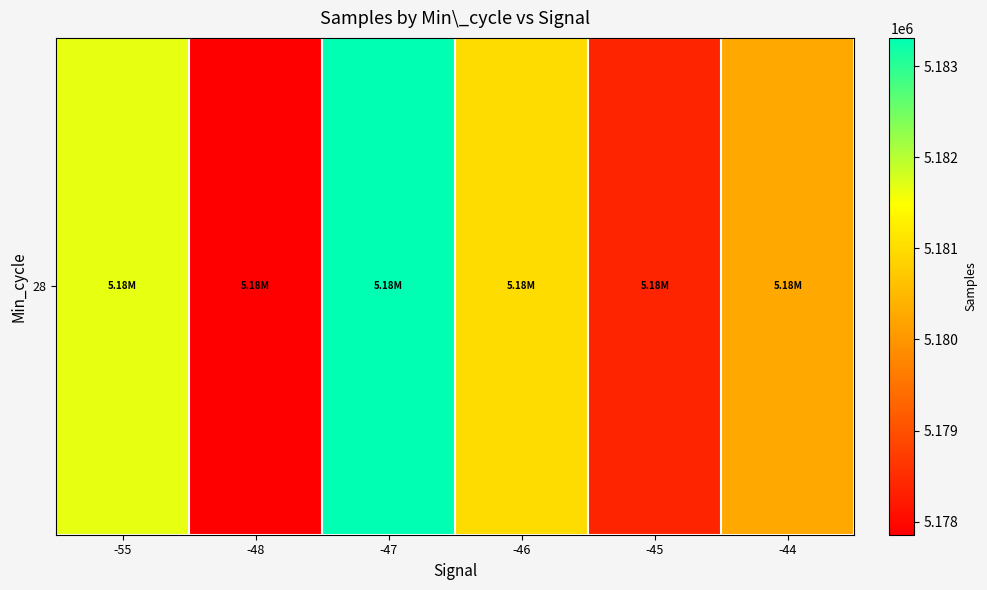

True or false: the data shows 1351106.1 at -45.

False